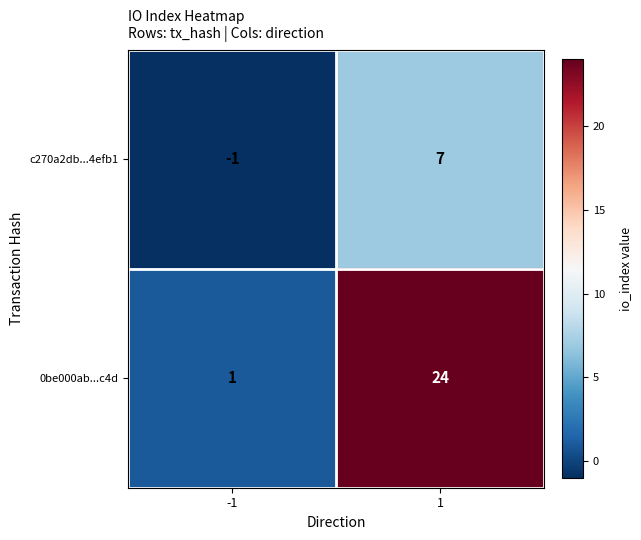

Rank the series by their maximum value, from highest to lowest.

0be000ab...c4d, c270a2db...4efb1